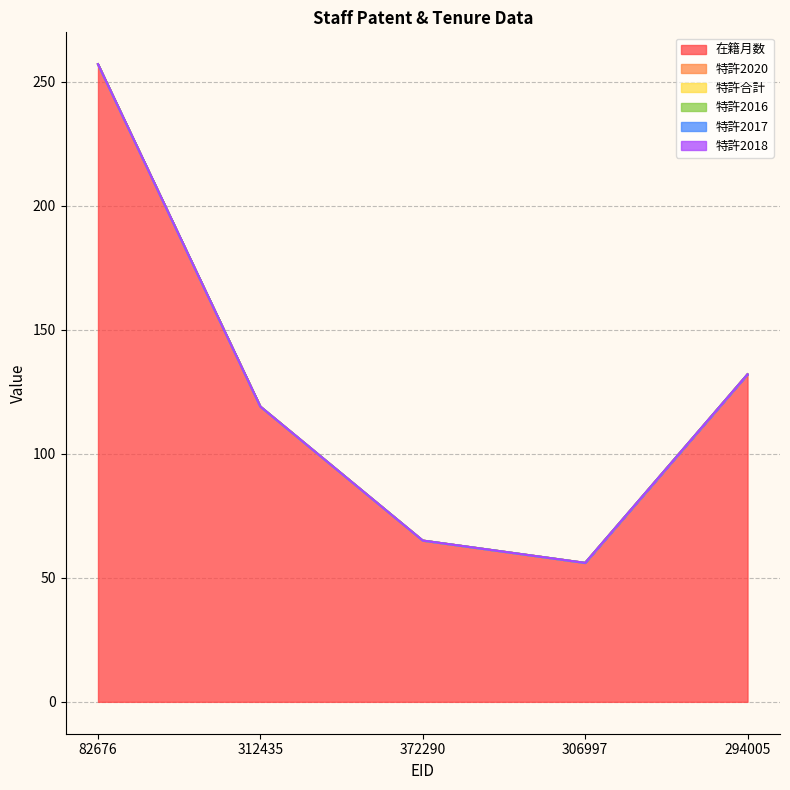

True or false: 特許2016 has more than 2 points higher than both neighbors.

False